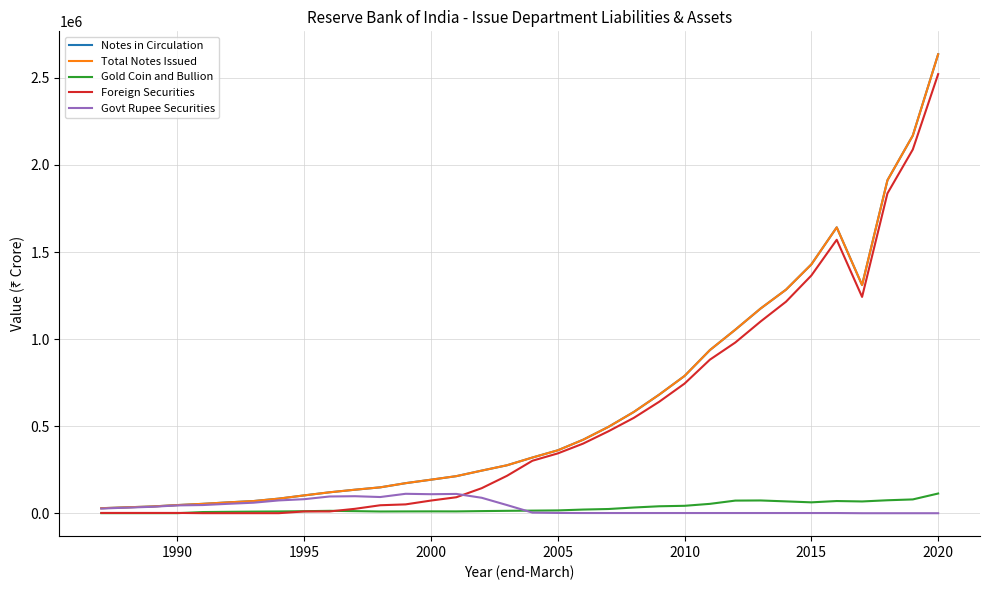

How many lines are shown in the chart?

5